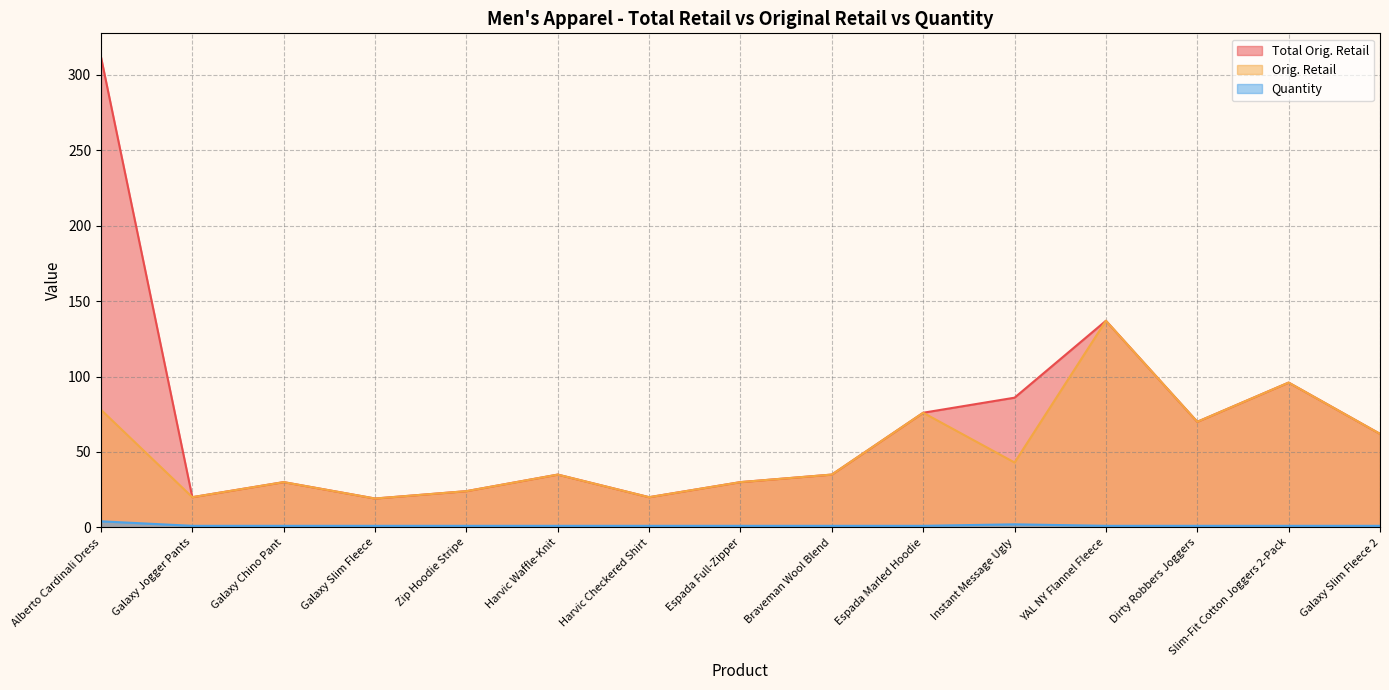

Rank the categories by Total Orig. Retail value from highest to lowest.

Alberto Cardinali Dress, YAL NY Flannel Fleece, Slim-Fit Cotton Joggers 2-Pack, Instant Message Ugly, Espada Marled Hoodie, Dirty Robbers Joggers, Galaxy Slim Fleece 2, Braveman Wool Blend, Harvic Waffle-Knit, Galaxy Chino Pant, Espada Full-Zipper, Zip Hoodie Stripe, Galaxy Jogger Pants, Harvic Checkered Shirt, Galaxy Slim Fleece